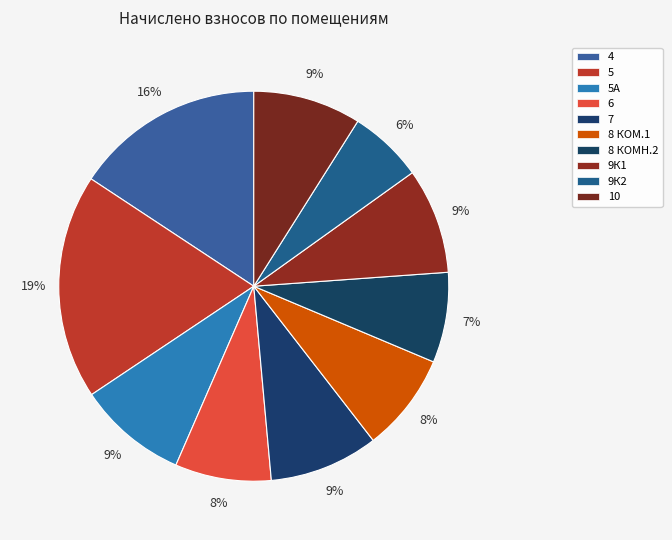

Which slice is the smallest?

9К2